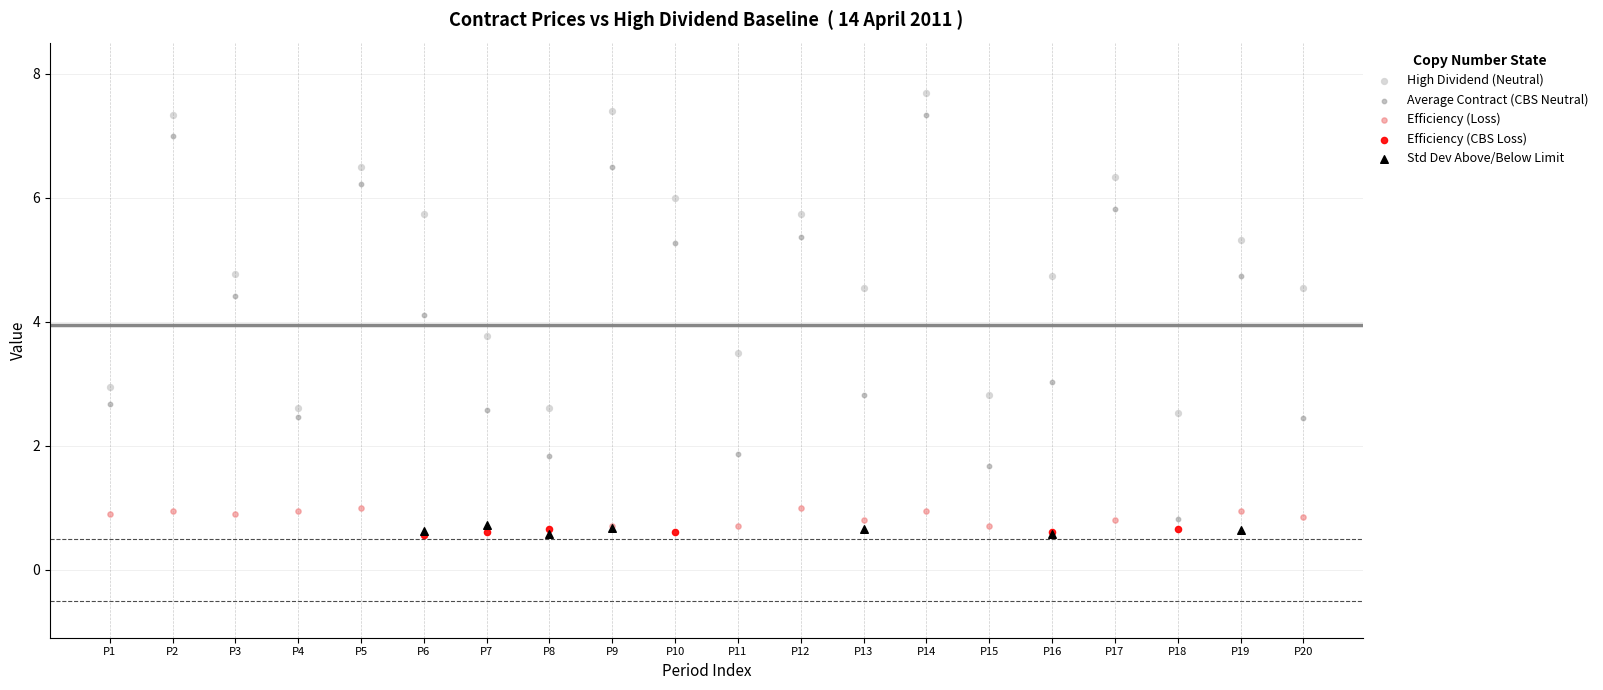

Which series has the widest spread of Y values?

Average Contract (CBS Neutral)